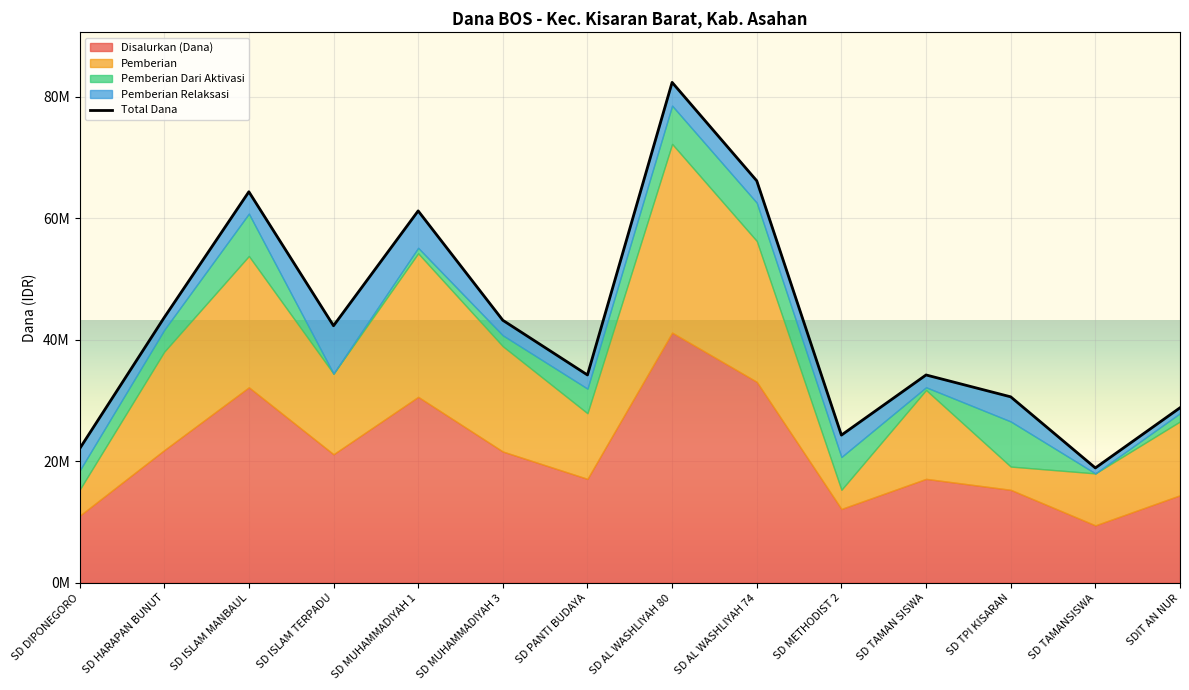

Reading left to right, transcribe all the data shown in this chart.

Disalurkan (Dana): 11025000	21825000	32175000	21150000	30600000	21600000	17100000	41175000	33075000	12150000	17100000	15300000	9450000	14400000
Pemberian: 4275000	16200000	21600000	13275000	23625000	17325000	10800000	31050000	23175000	3150000	14625000	3825000	8550000	12150000
Pemberian Dari Aktivasi: 3150000	3600000	6975000	0	900000	1800000	4050000	6300000	6300000	5400000	450000	7425000	0	1350000
Pemberian Relaksasi: 3600000	2025000	3600000	7875000	6075000	2475000	2250000	3825000	3600000	3600000	2025000	4050000	900000	900000